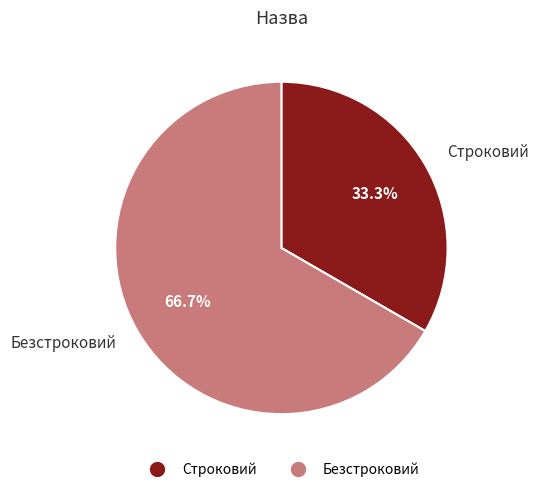

True or false: Безстроковий accounts for 67% of the total.

True